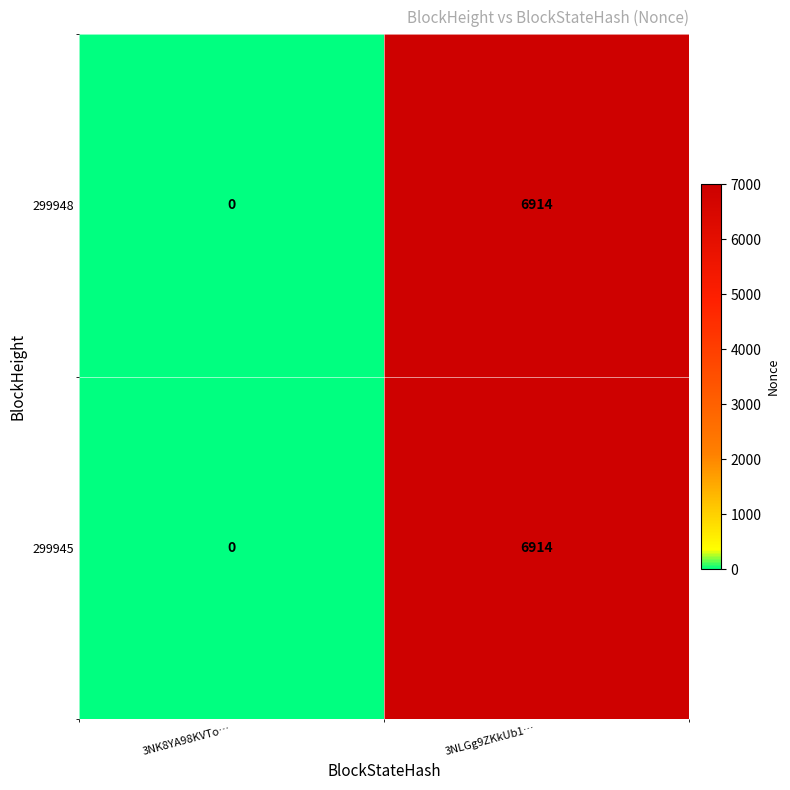

At which label is 299948 closest to 3457?

3NK8YA98KVTo…